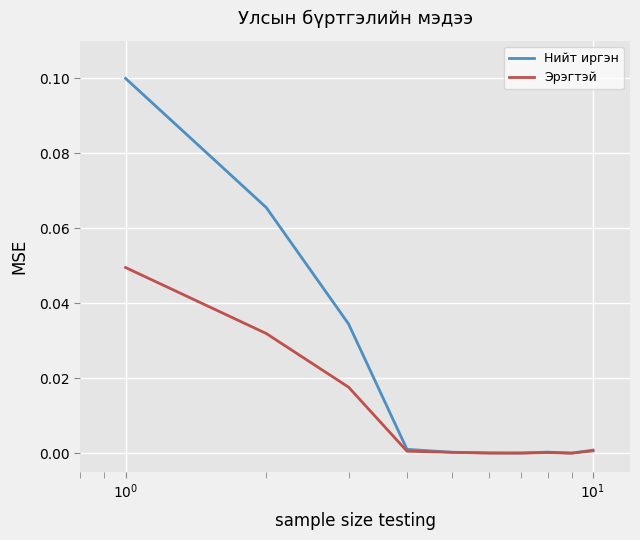

Which series has the largest range (max minus min)?

Нийт иргэн